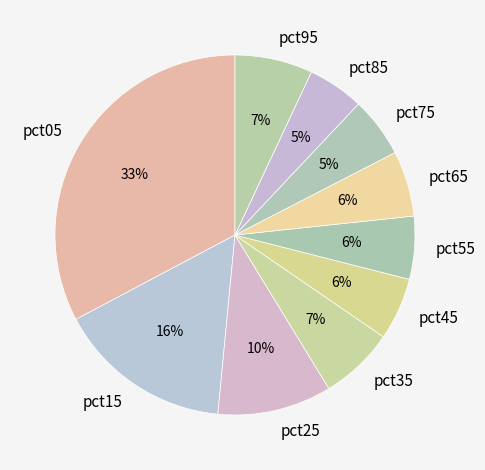

Is the sum of pct15 and pct95 greater than half?

No